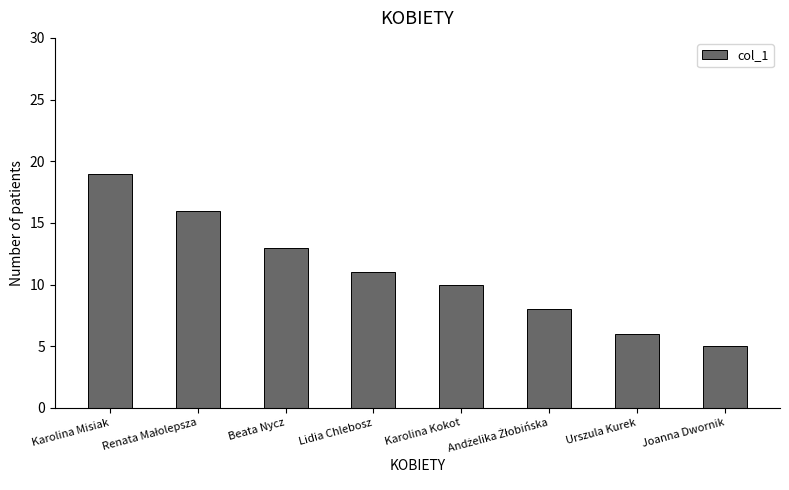

Which category has the lowest value across all series?

Joanna Dwornik